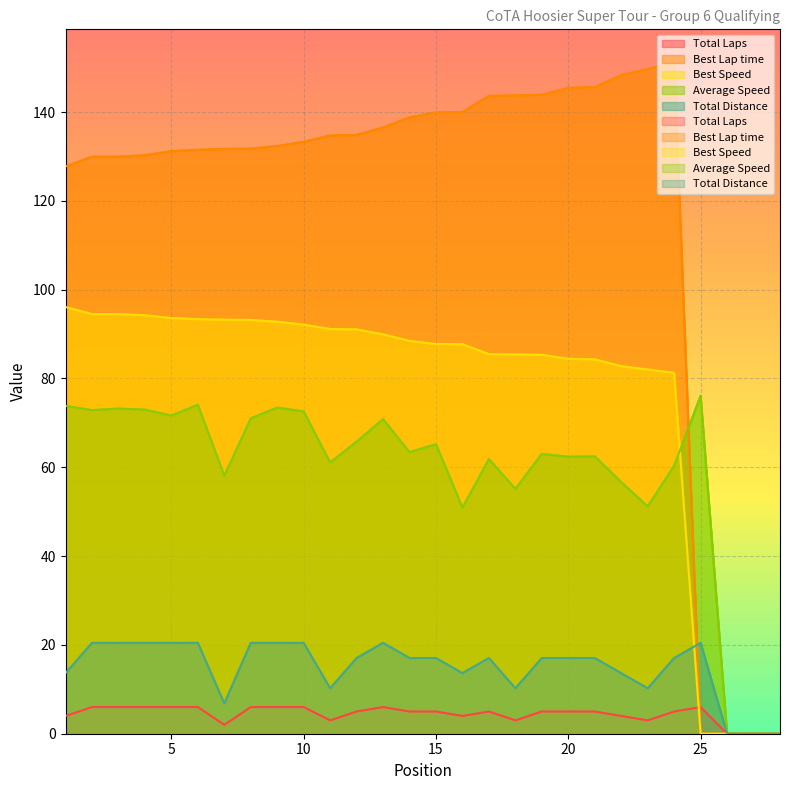

Where does the Best Speed series first go above 88?

1